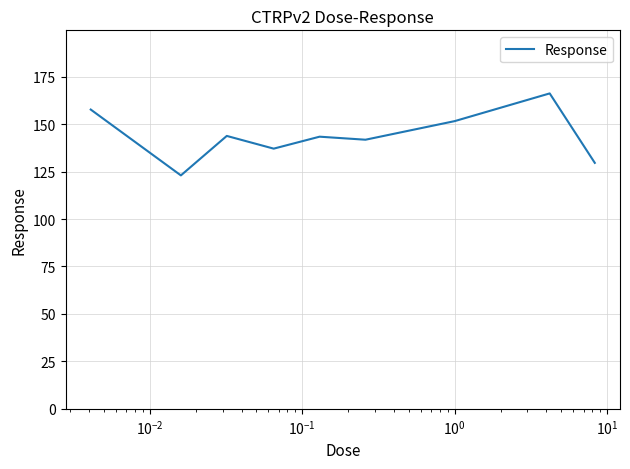

What is the maximum value shown in the chart?

166.2